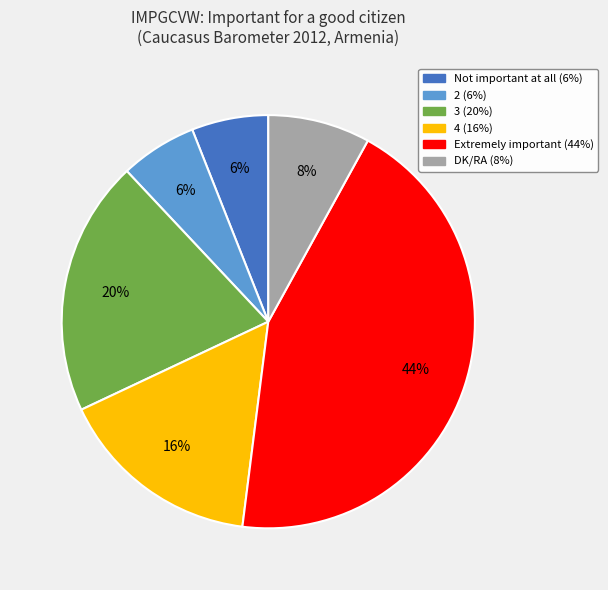

Does any single category account for the majority?

No